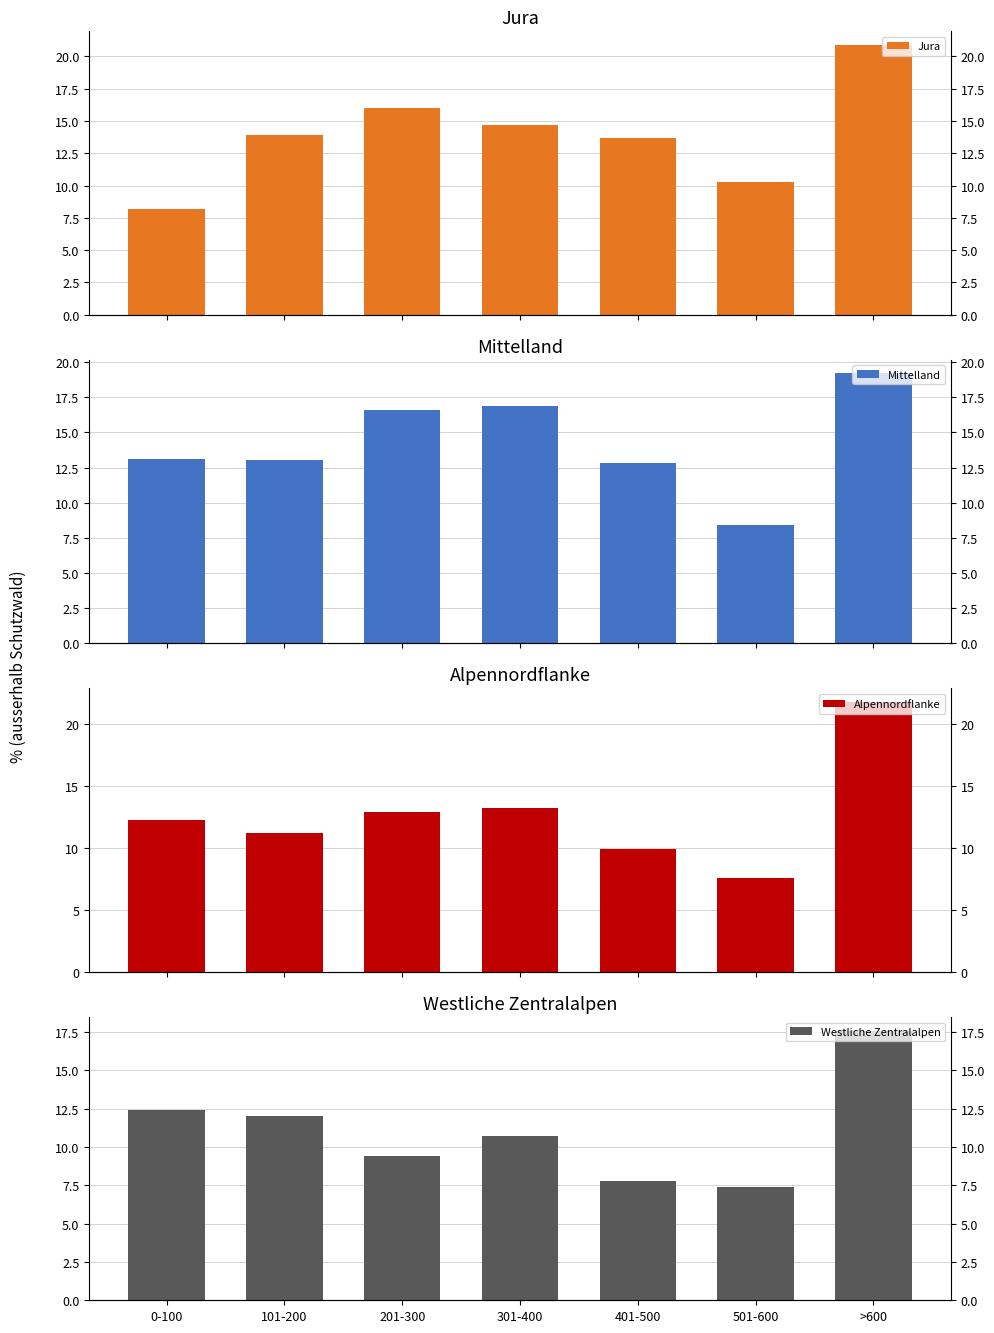

Rank the series at >600 from highest to lowest value.

Alpennordflanke, Jura, Mittelland, Westliche Zentralalpen